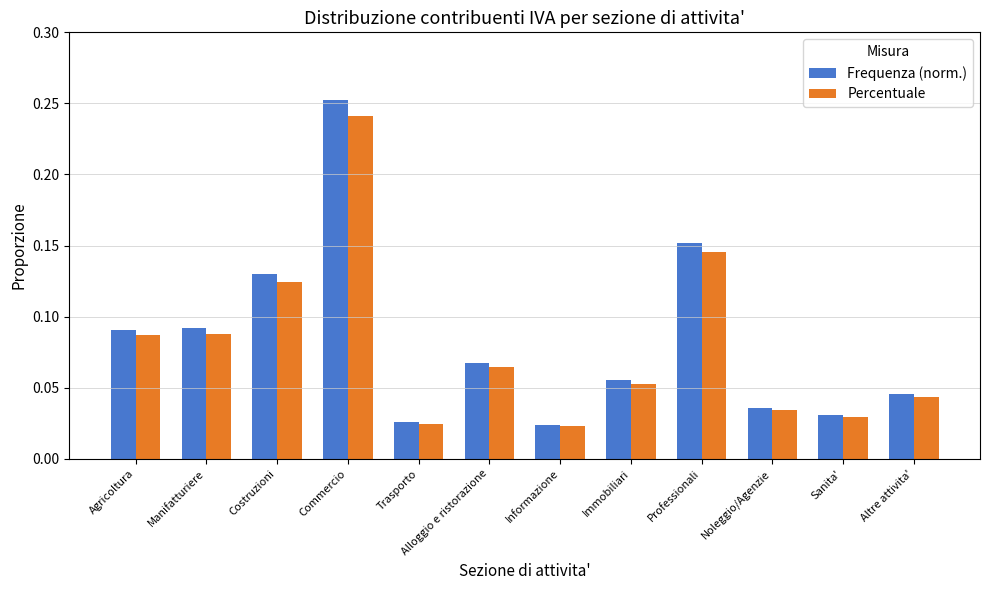

Does the chart contain stacked bars?

No